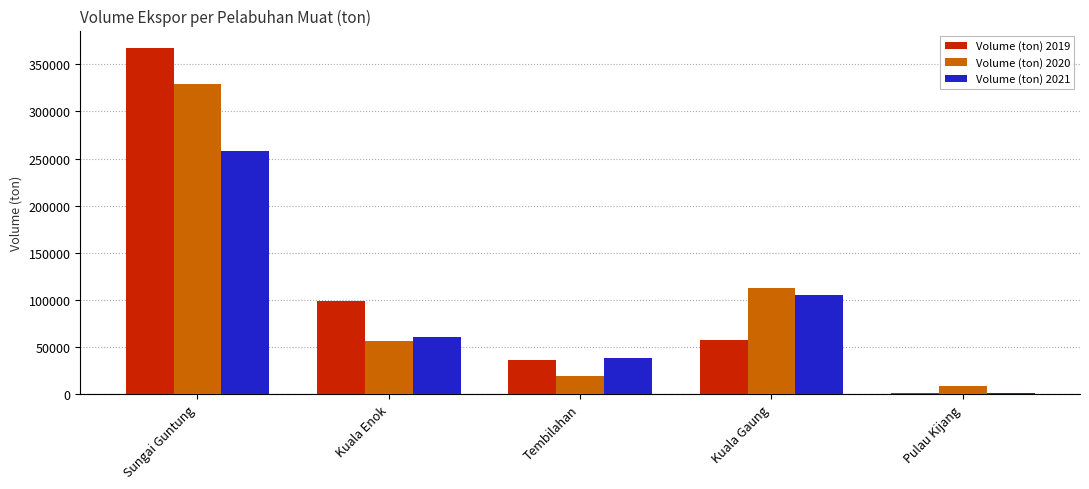

Which label corresponds to the largest value in the chart?

Sungai Guntung